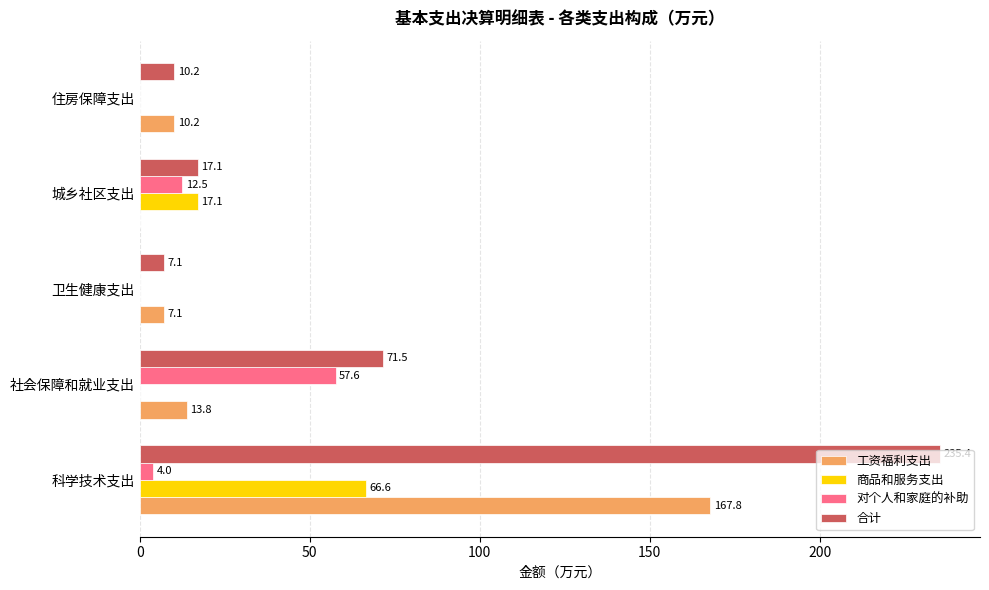

True or false: 合计 has a value of 71.5 at 社会保障和就业支出.

True